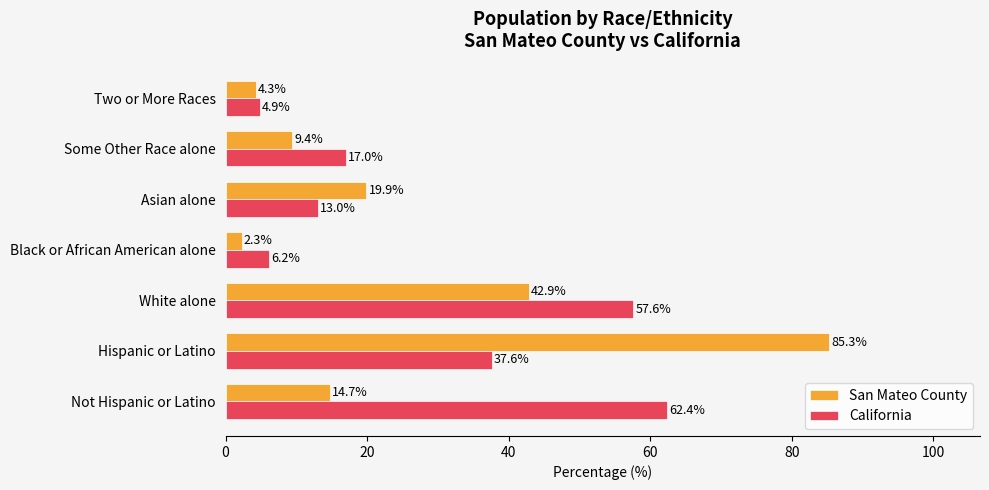

At how many categories does at least one series exceed 57?

3